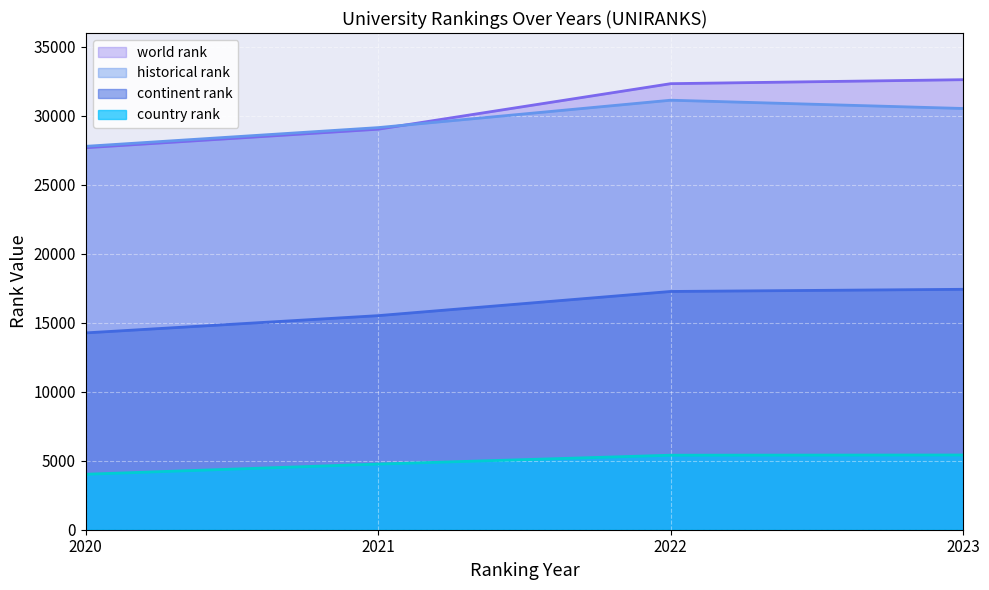

What is the average value of the continent rank series?

16119.2